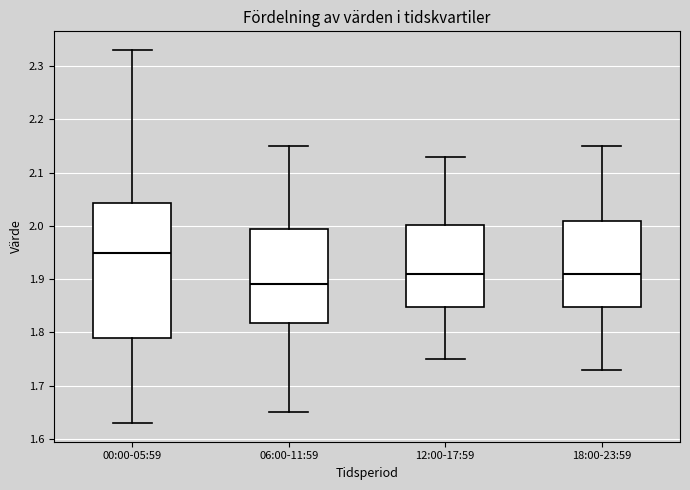

Where does the upper whisker of the box for 06:00-11:59 end on the y-axis? The values are not printed on the chart, so give them approximately, as read against the axis.

2.15